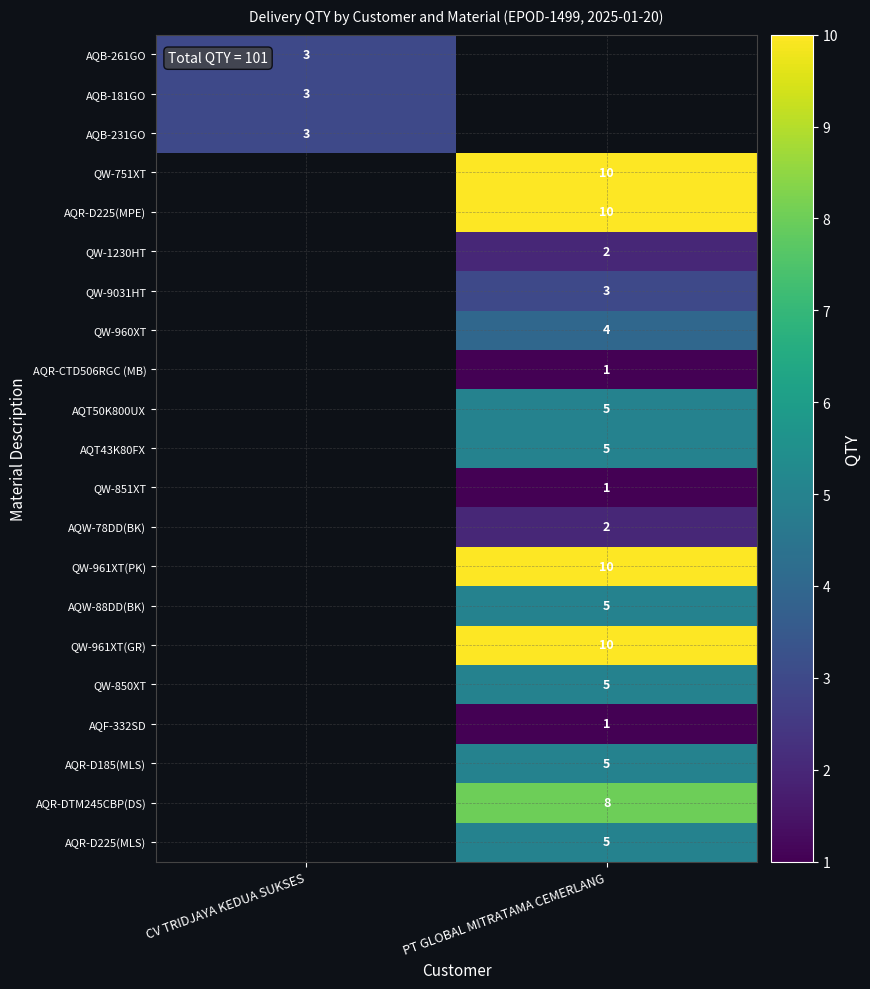

Is the value of QW-960XT at PT GLOBAL MITRATAMA CEMERLANG greater than the value of AQT43K80FX at PT GLOBAL MITRATAMA CEMERLANG?

No